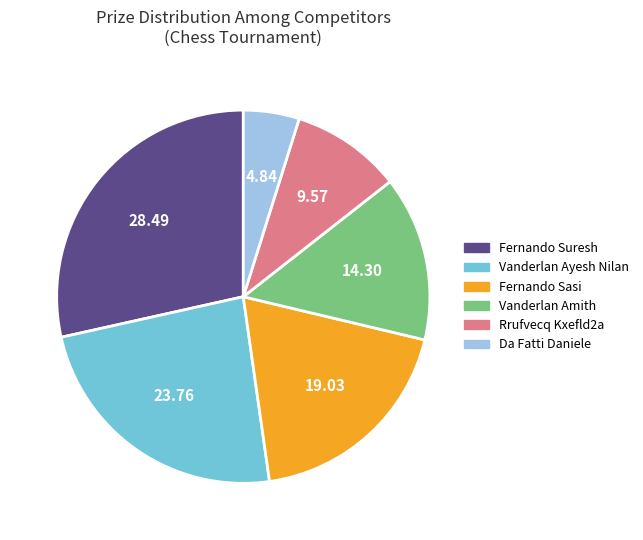

Approximately how many times larger is the value at Fernando Sasi compared to Fernando Suresh?

0.7